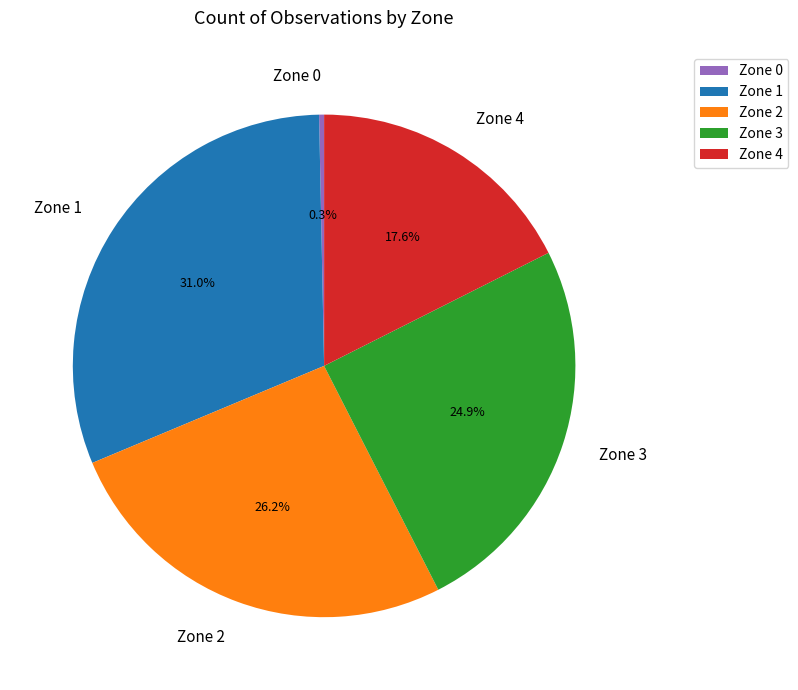

To the nearest percent, what is the average slice percentage?

20%